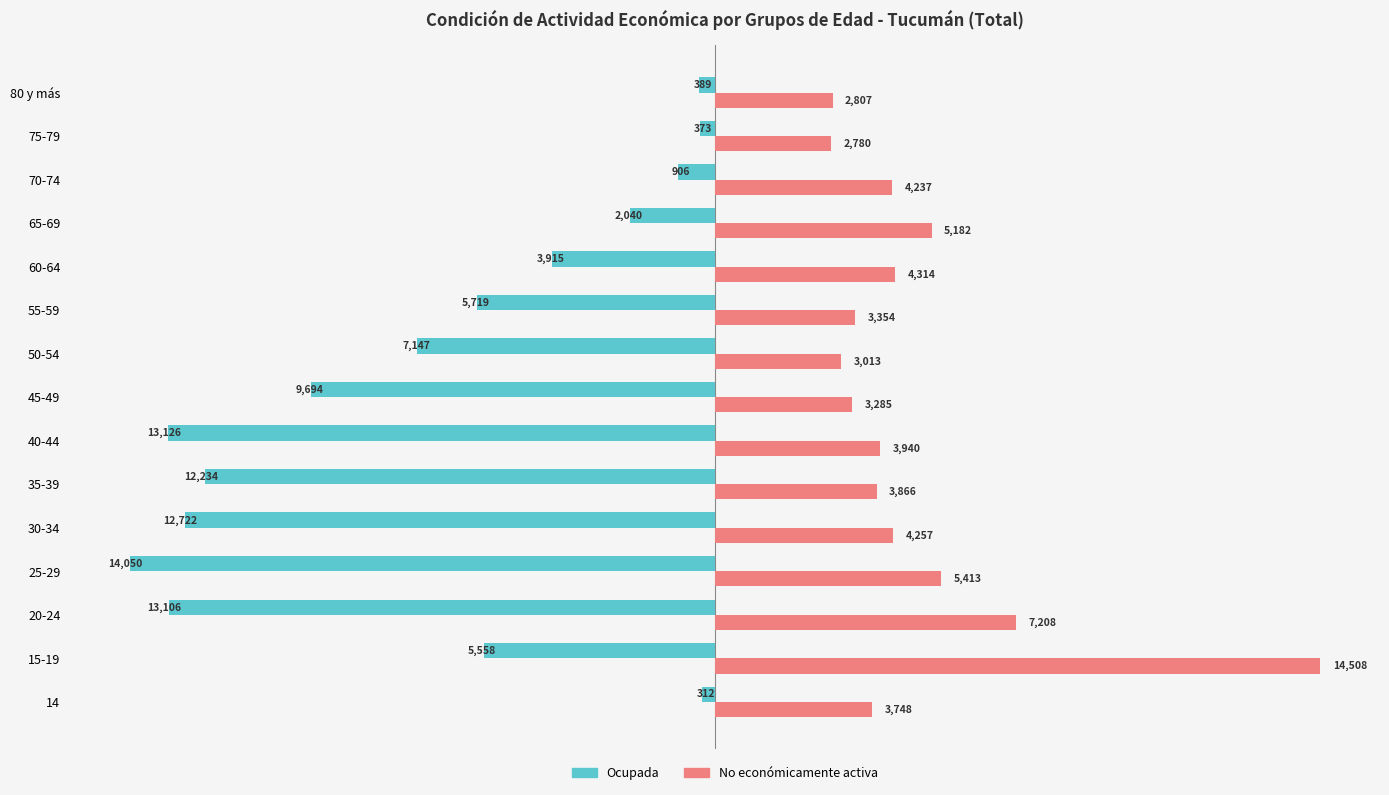

At which category is the sum across all series the highest?

15-19